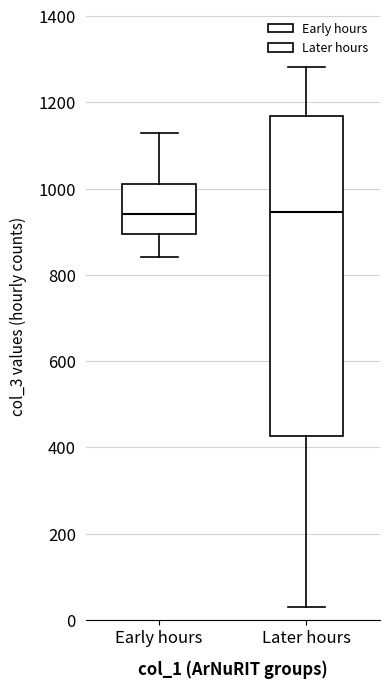

Reading left to right, transcribe this box plot: for each box, give where its median line is, the range the box spans, and where its two whiskers end, as read against the y-axis. The values are not printed on the chart, so give them approximately, as read against the axis.

Early hours: median 940, box 900 to 1000, whiskers 840 to 1120
Later hours: median 940, box 420 to 1160, whiskers 20 to 1280